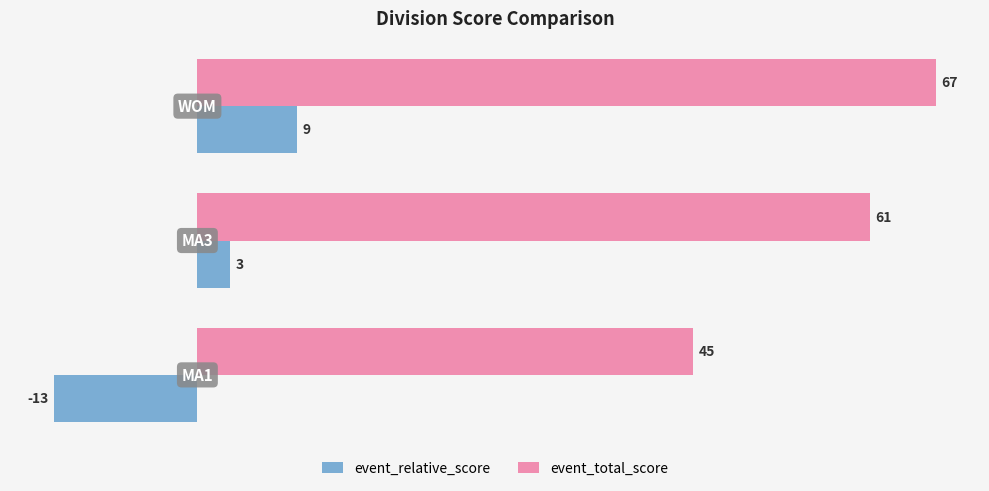

How many categories are shown in the chart?

3